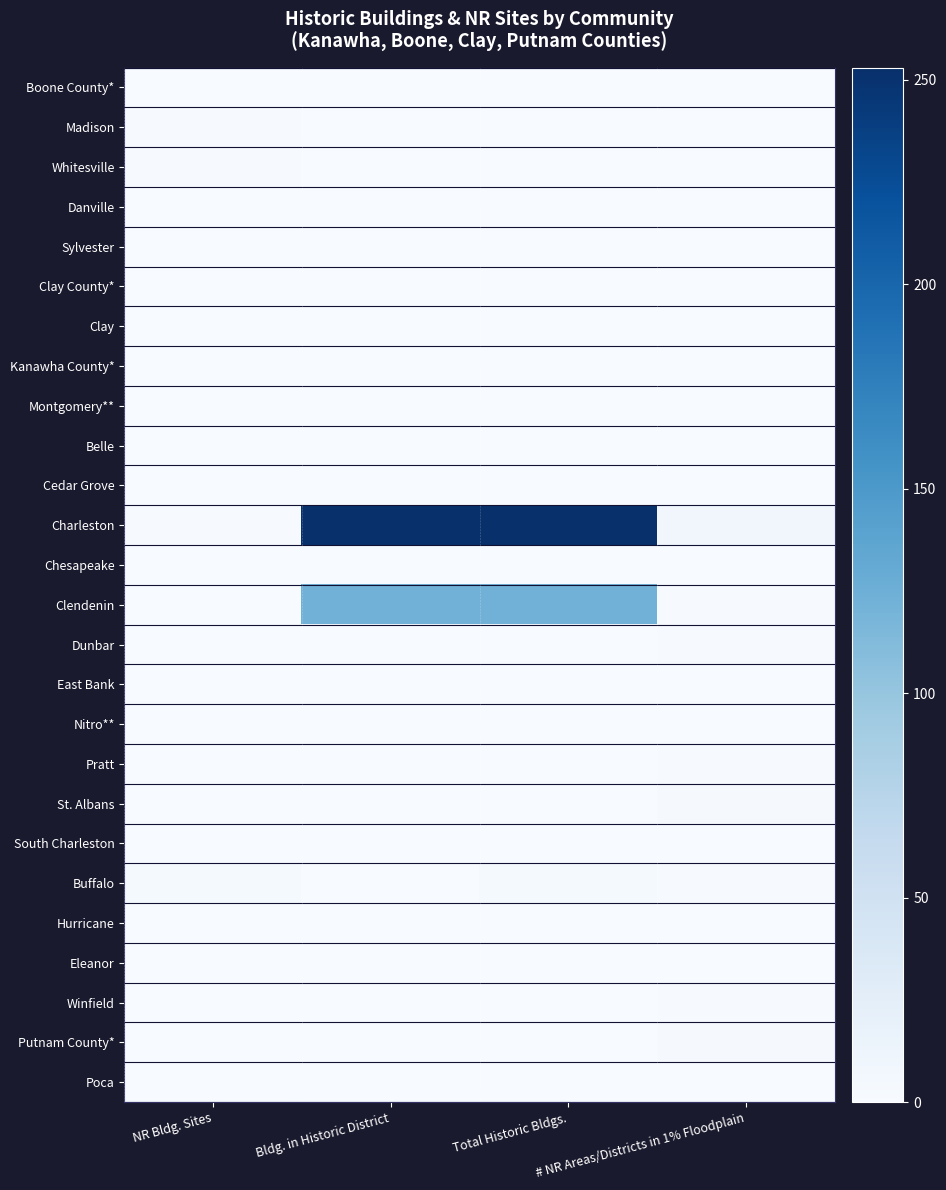

At Bldg. in Historic District, list the series in order from largest to smallest.

Charleston, Clendenin, Boone County*, Madison, Whitesville, Danville, Sylvester, Clay County*, Clay, Kanawha County*, Montgomery**, Belle, Cedar Grove, Chesapeake, Dunbar, East Bank, Nitro**, Pratt, St. Albans, South Charleston, Buffalo, Hurricane, Eleanor, Winfield, Putnam County*, Poca